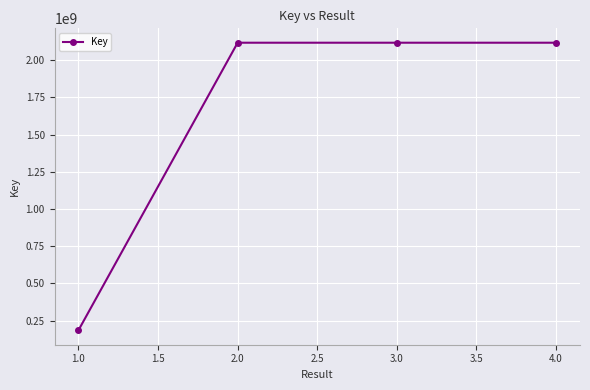

What is the approximate value at 3.0?

2117875377